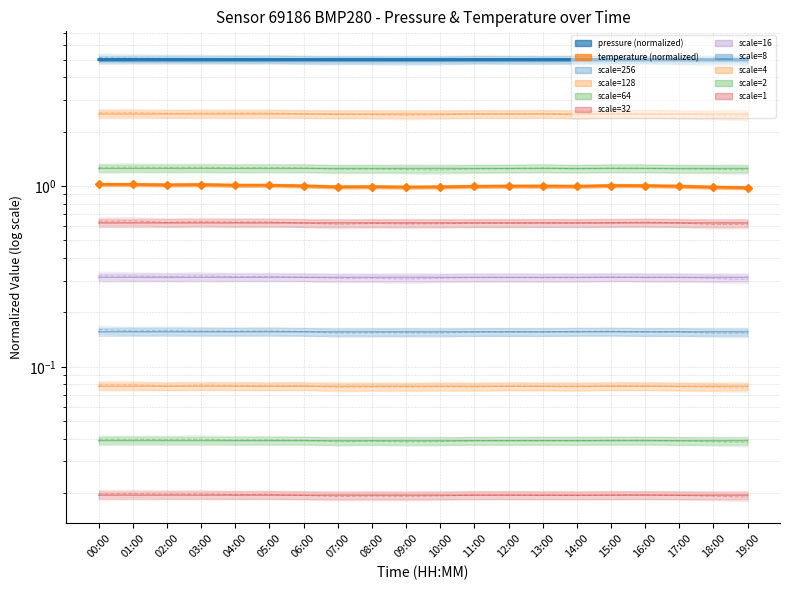

Where is the first local maximum for pressure_norm?

01:00